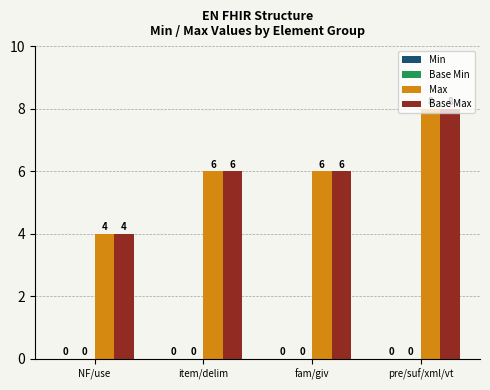

The Base Max series shows 8 at item/delim. True or false?

False